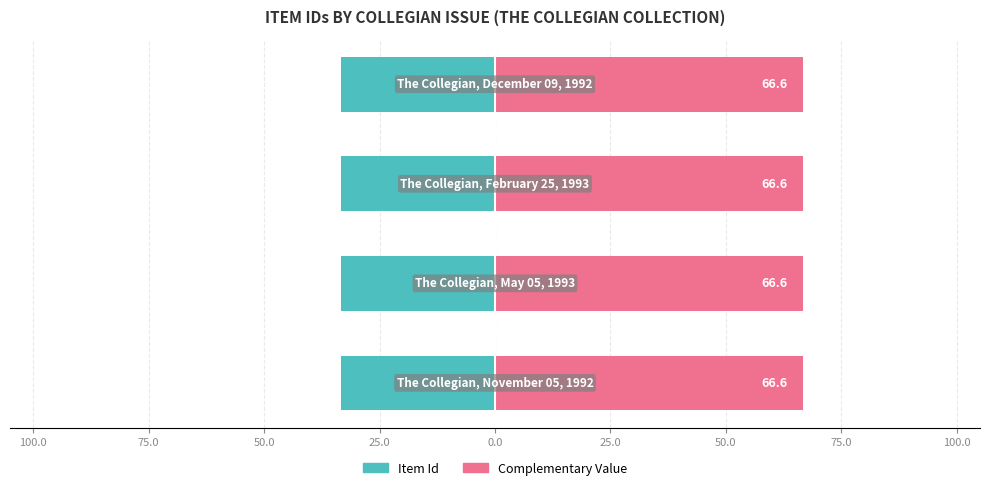

The value of Complementary Value (right) at 75.0 is 66.6. True or false?

True